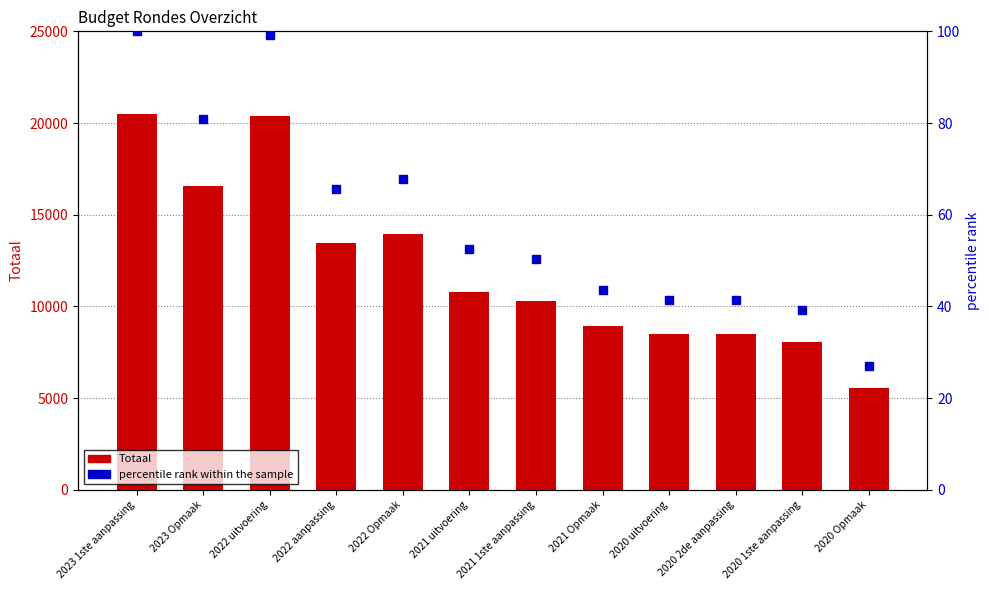

What are all the series names shown in the legend?

Totaal, percentile rank within the sample